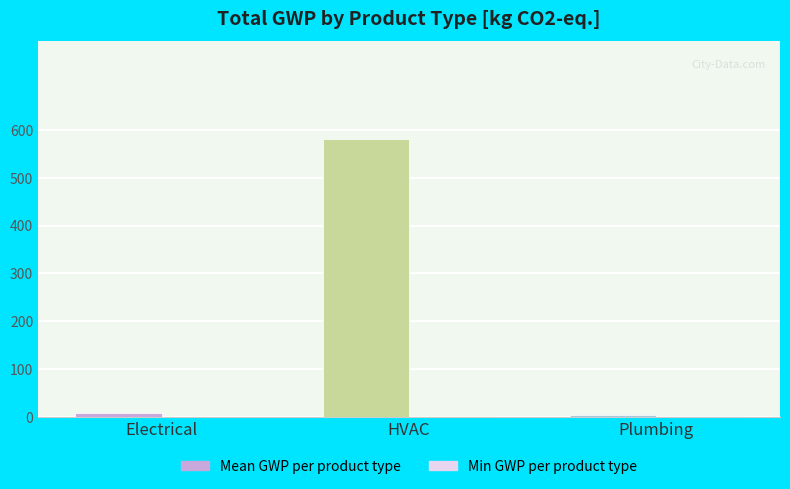

Which series has the largest range (max minus min)?

Mean GWP per product type